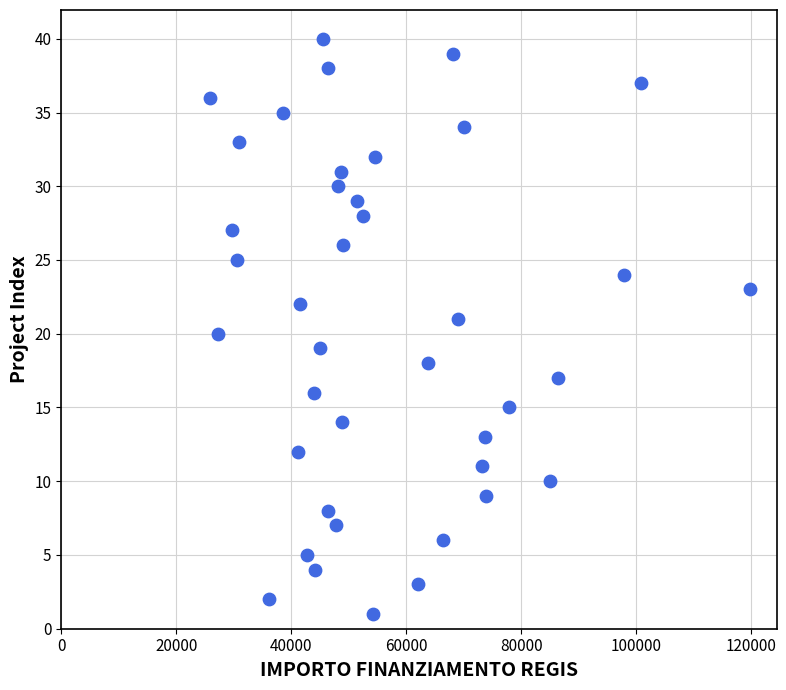

What is the range of Y values (max minus min)?

39